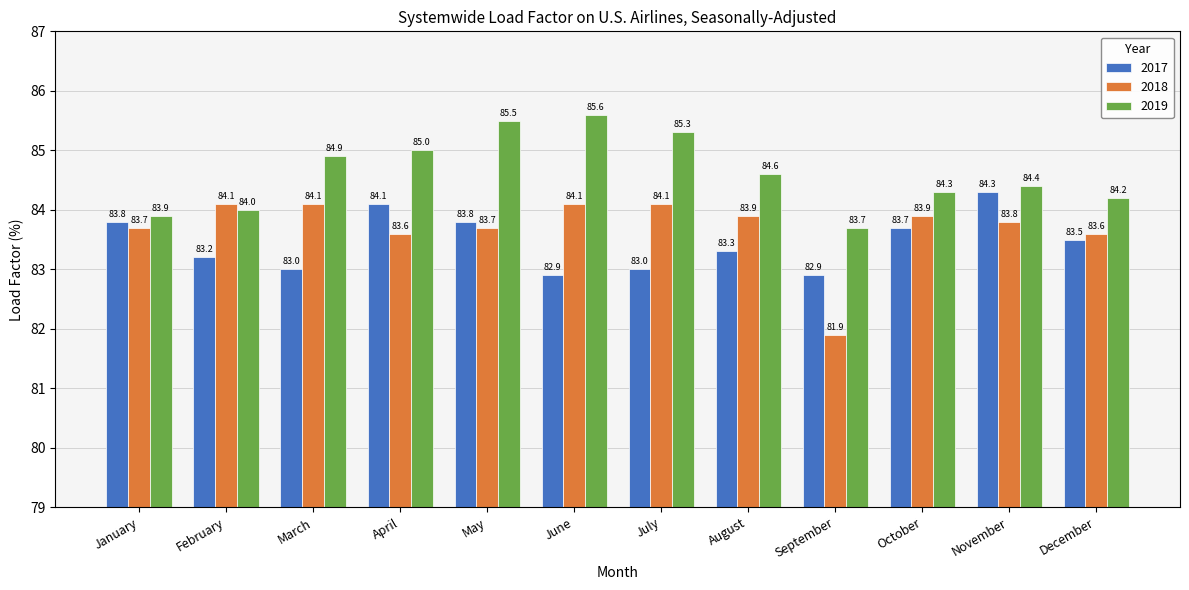

What is the difference between the highest and lowest values at August?

1.3